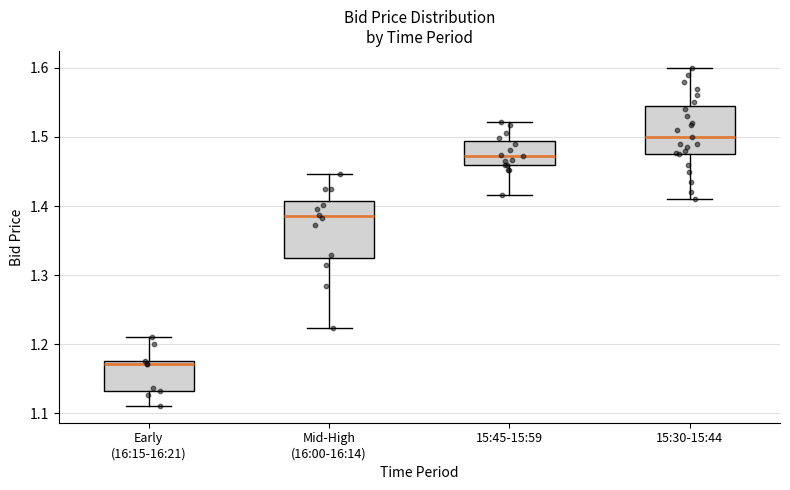

Reading left to right, transcribe this box plot: for each box, give where its median line is, the range the box spans, and where its two whiskers end, as read against the y-axis. The values are not printed on the chart, so give them approximately, as read against the axis.

Early (16:15-16:21): median 1.17, box 1.13 to 1.18, whiskers 1.11 to 1.21
Mid-High (16:00-16:14): median 1.39, box 1.33 to 1.41, whiskers 1.22 to 1.45
15:45-15:59: median 1.47, box 1.46 to 1.49, whiskers 1.42 to 1.52
15:30-15:44: median 1.50, box 1.48 to 1.55, whiskers 1.41 to 1.60